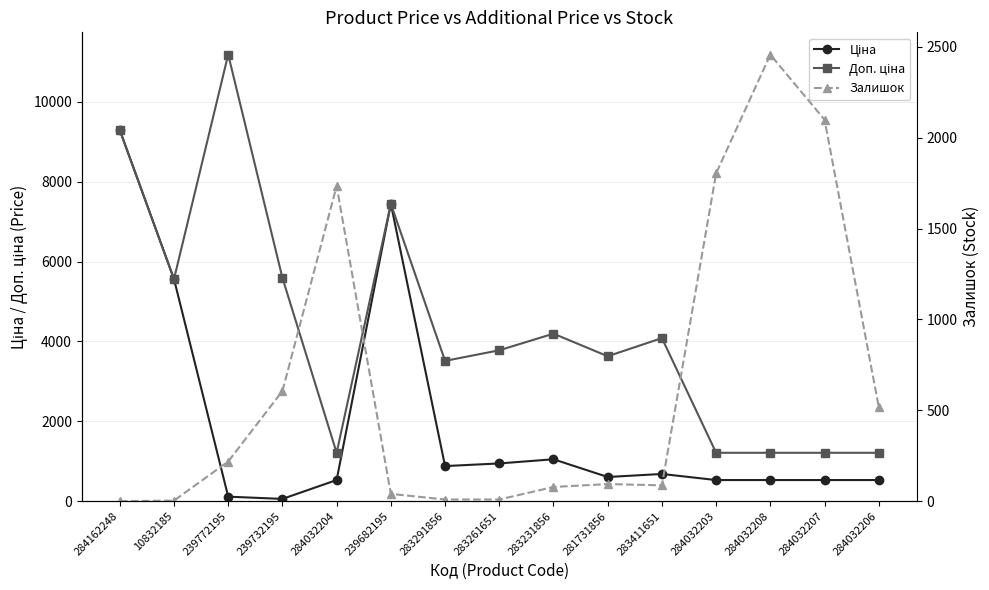

What is the label of the 1st point from the right?

284032206